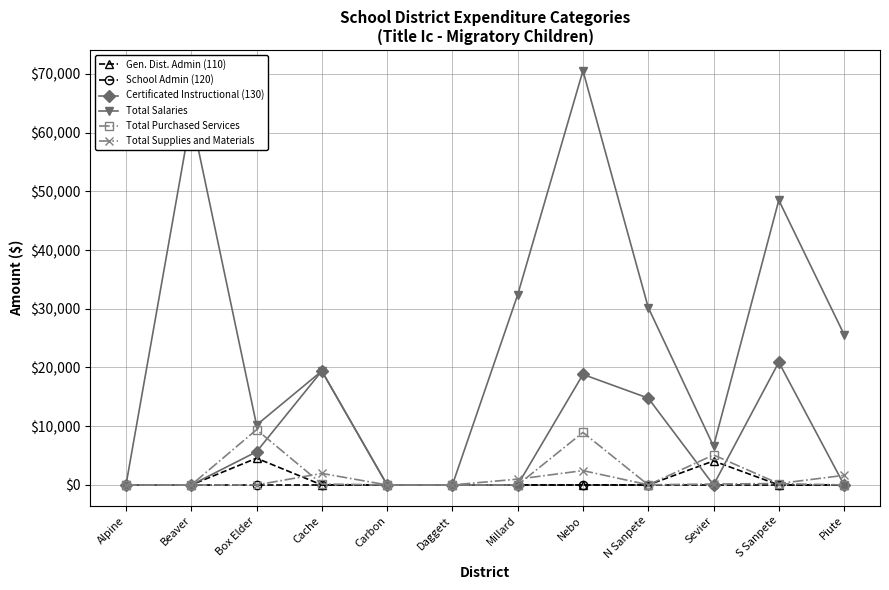

What is the approximate value of Total Salaries at Beaver?

62856.7